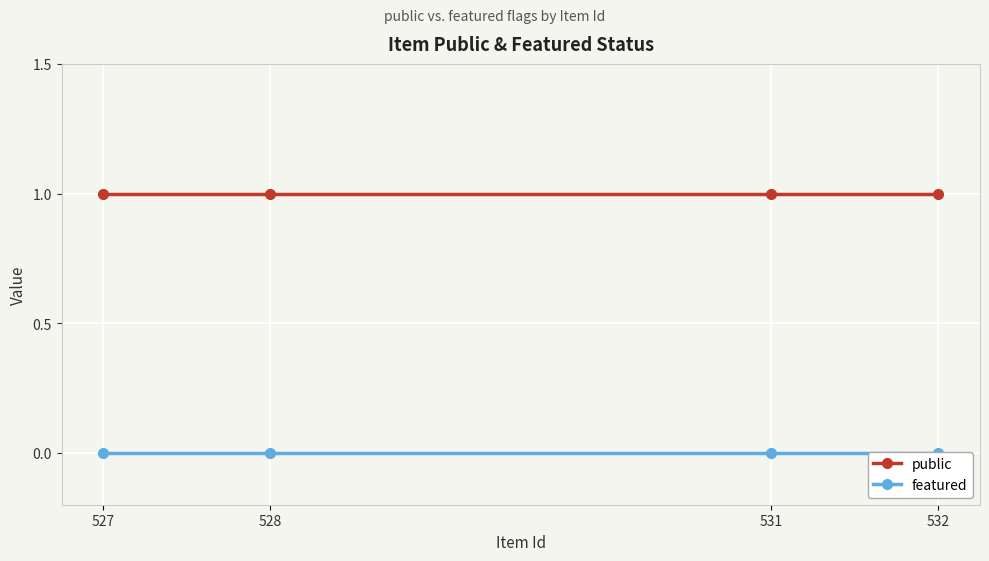

Between 527 and 531, which series saw the biggest shift?

public